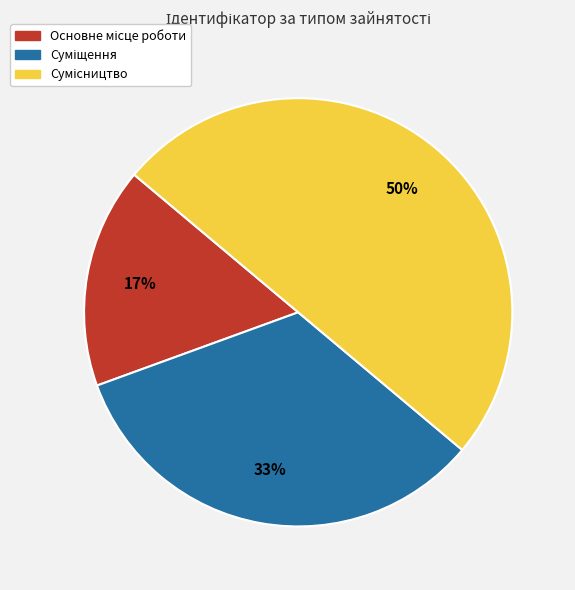

To the nearest percent, what is the average slice percentage?

33%